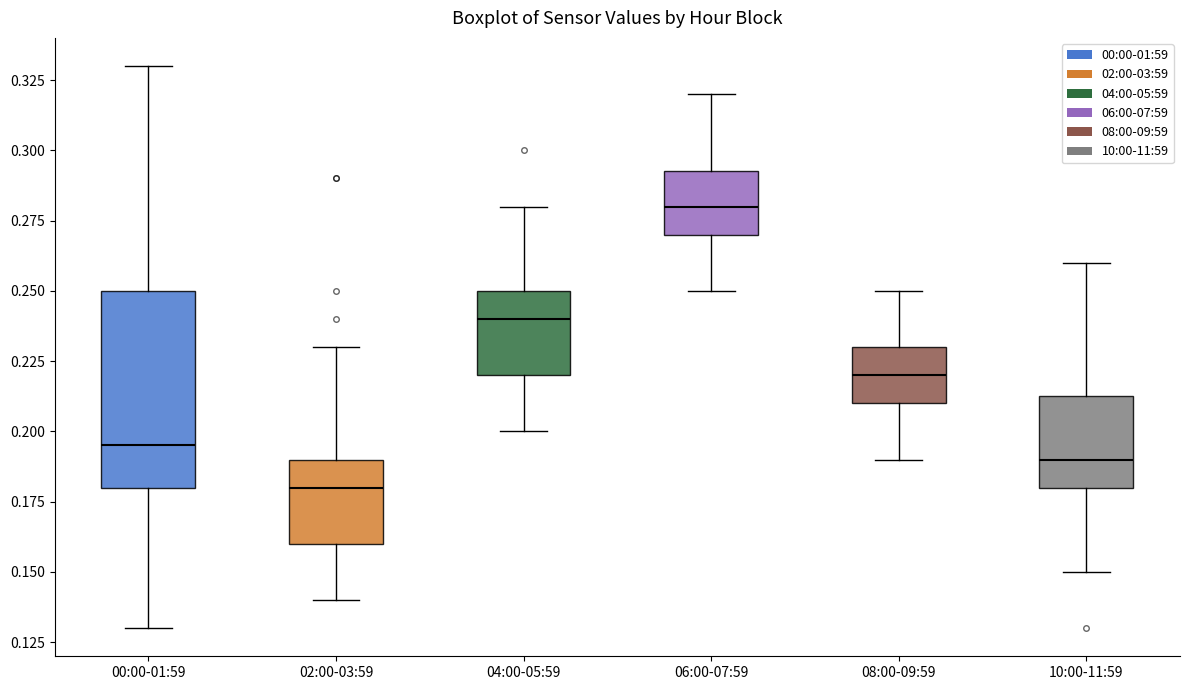

Which box has the highest median line?

06:00-07:59